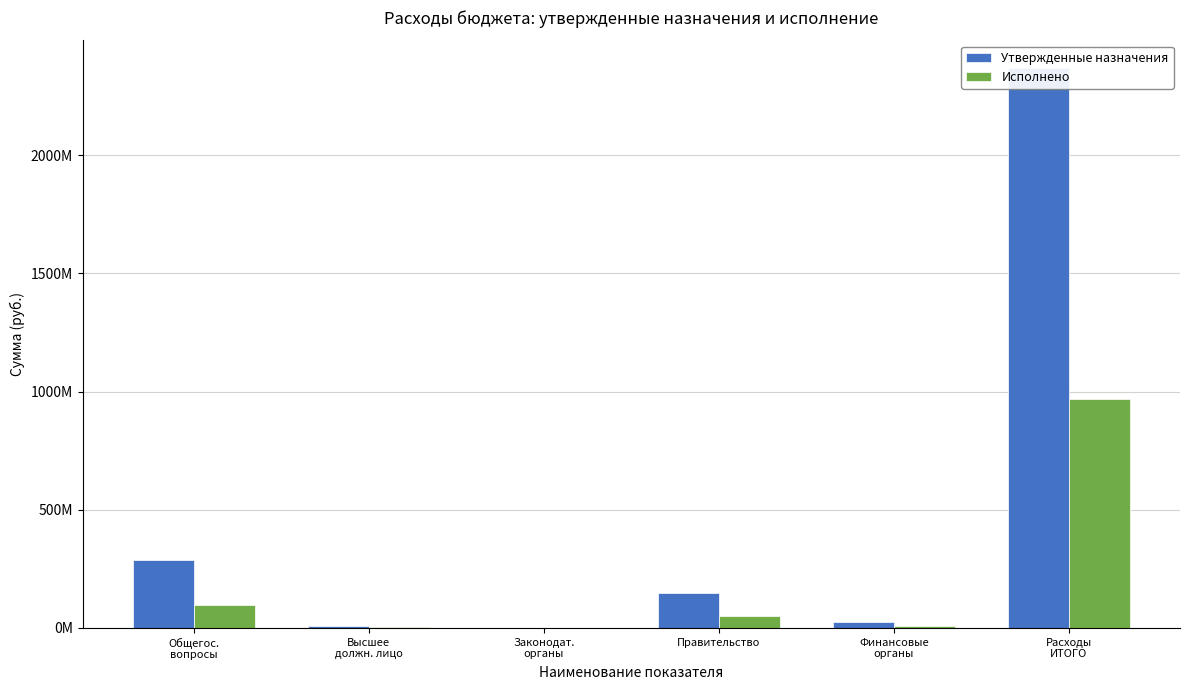

At which category is the sum across all series the highest?

Расходы
ИТОГО